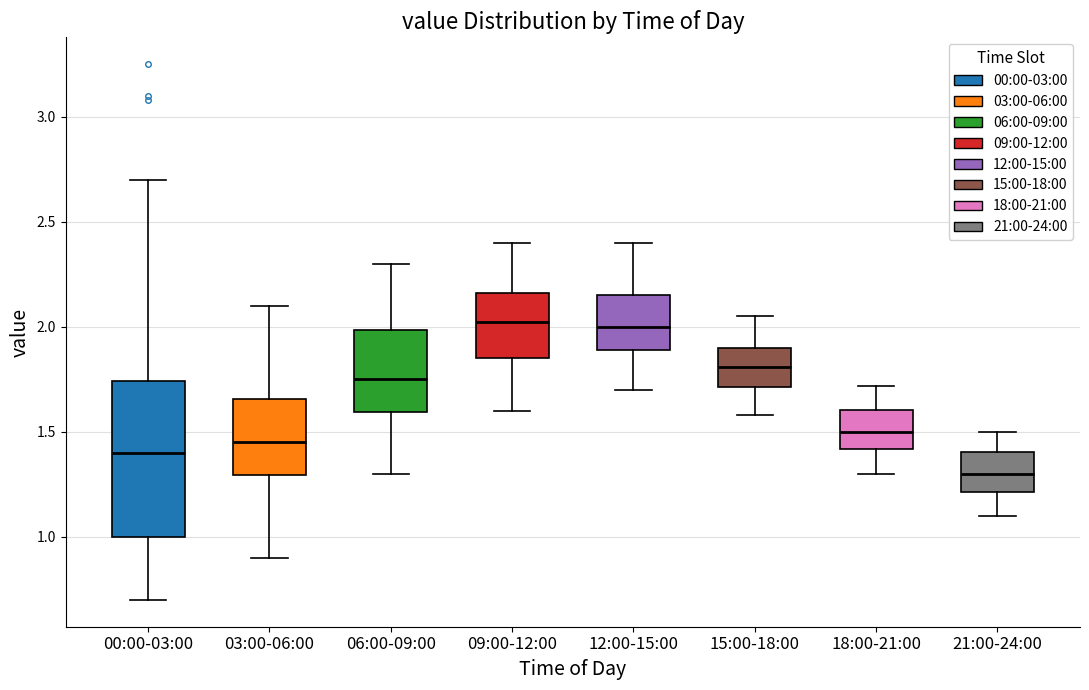

Reading left to right, read every box against the y-axis: the position of its median line, the range the box covers, and the ends of its whiskers. The values are not printed on the chart, so give them approximately, as read against the axis.

00:00-03:00: median 1.40, box 1.00 to 1.75, whiskers 0.70 to 2.70
03:00-06:00: median 1.45, box 1.30 to 1.65, whiskers 0.90 to 2.10
06:00-09:00: median 1.75, box 1.60 to 2.00, whiskers 1.30 to 2.30
09:00-12:00: median 2.05, box 1.85 to 2.15, whiskers 1.60 to 2.40
12:00-15:00: median 2.00, box 1.90 to 2.15, whiskers 1.70 to 2.40
15:00-18:00: median 1.80, box 1.70 to 1.90, whiskers 1.60 to 2.05
18:00-21:00: median 1.50, box 1.40 to 1.60, whiskers 1.30 to 1.70
21:00-24:00: median 1.30, box 1.20 to 1.40, whiskers 1.10 to 1.50